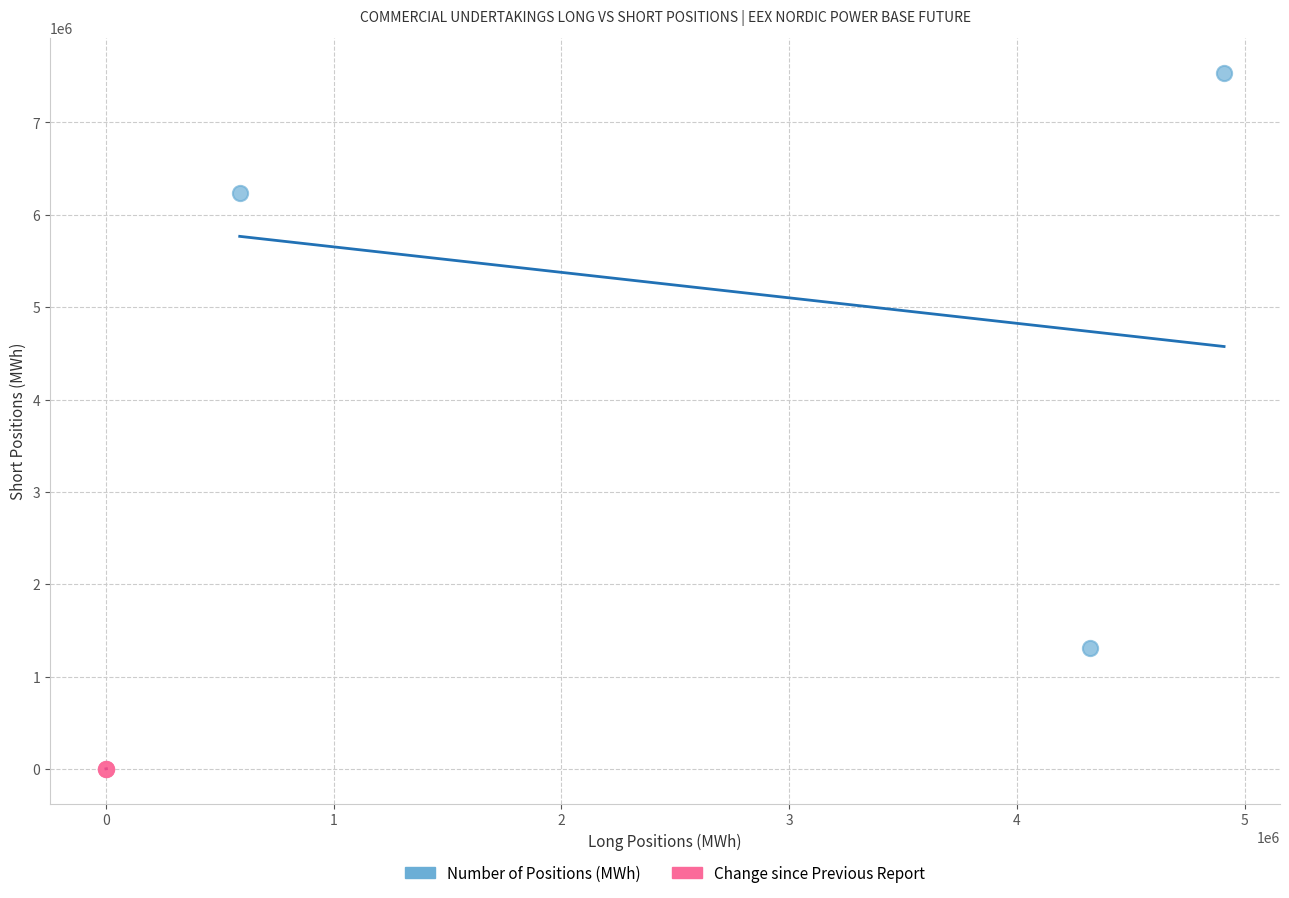

Which series reaches the minimum Y coordinate?

Change since Previous Report